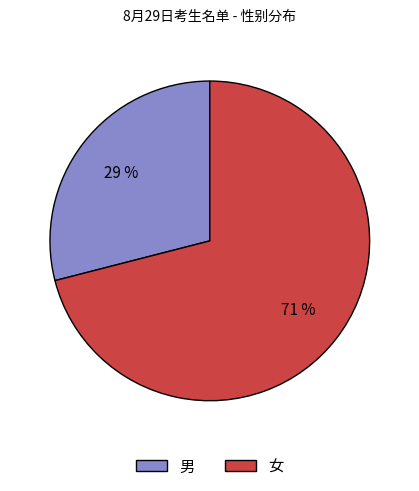

What is the largest slice in the pie chart?

女